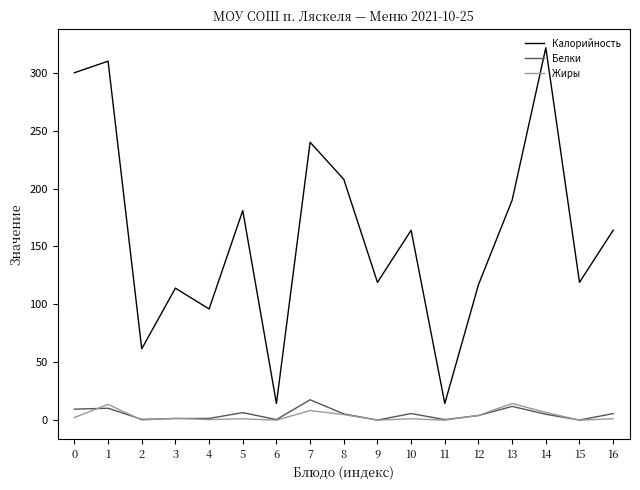

Which series has the largest total across all categories?

Калорийность